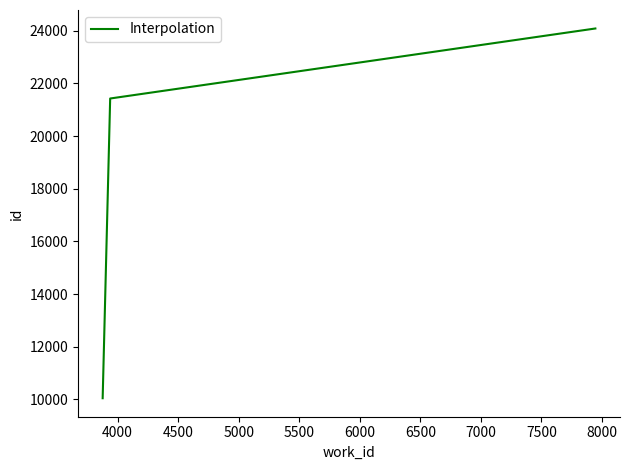

What is the difference between the maximum and second lowest values?

2659